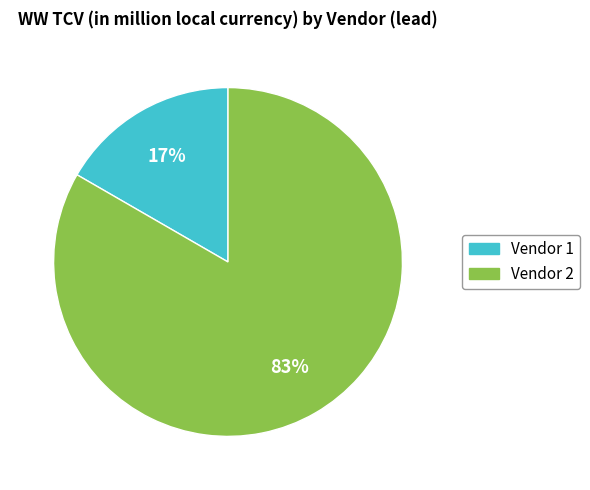

Does Vendor 1 account for over 50% of the chart?

No